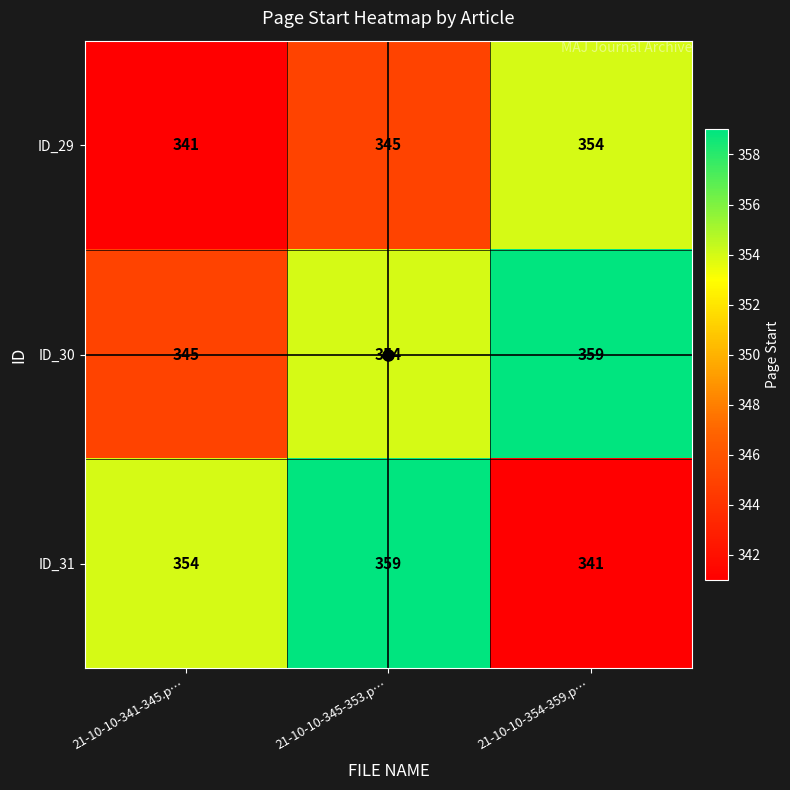

What is the smallest value displayed?

341